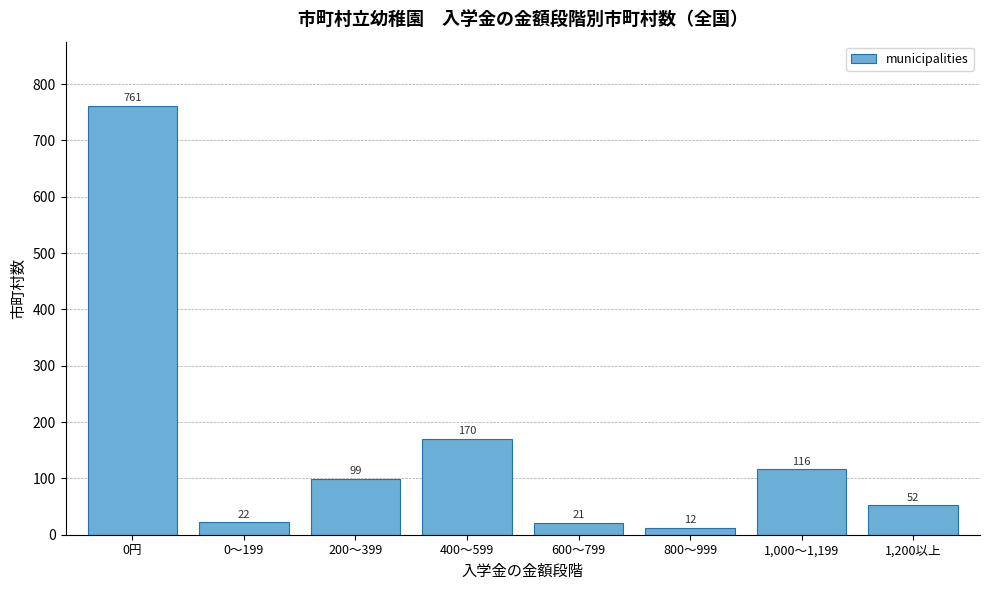

Reading left to right, extract all data points from this chart.

0円=761	0～199=22	200～399=99	400～599=170	600～799=21	800～999=12	1,000～1,199=116	1,200以上=52